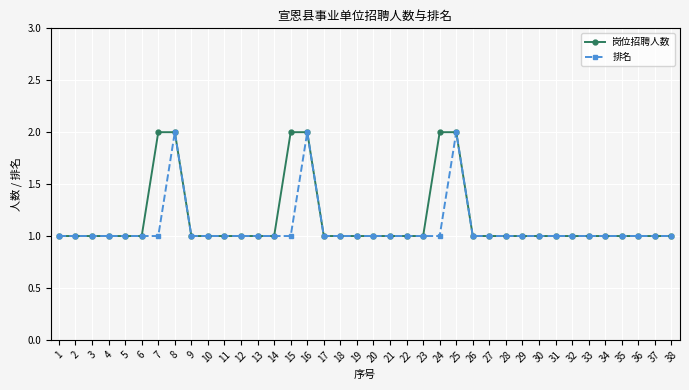

What is the average value of the 排名 series?

1